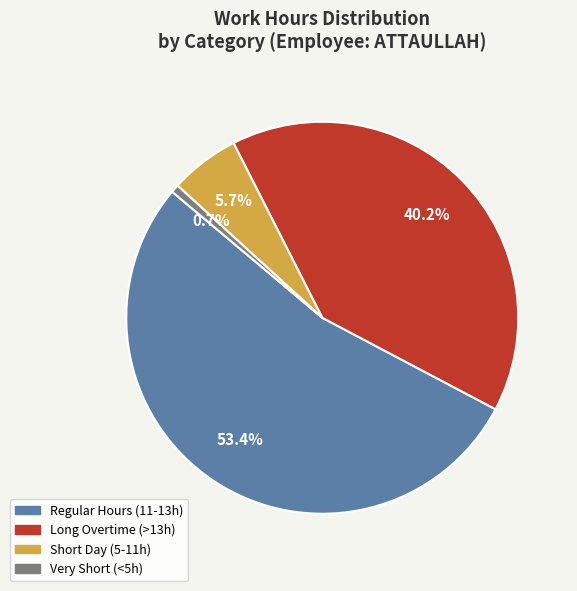

Is there any slice that represents more than half of the pie?

Yes